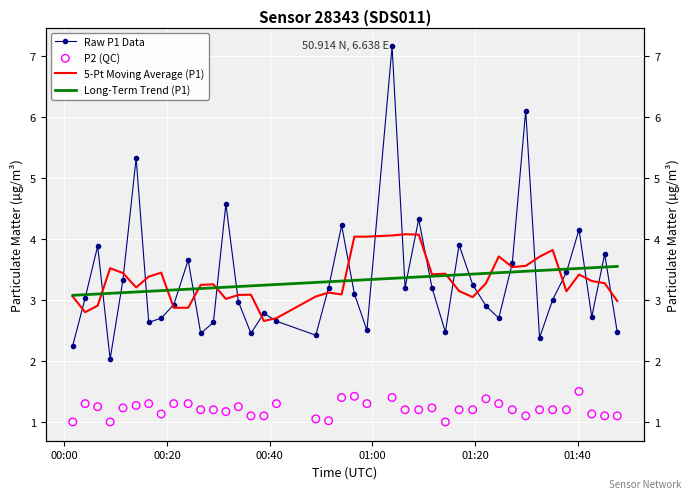

Which series has the largest total across all categories?

5-Pt Moving Average (P1)